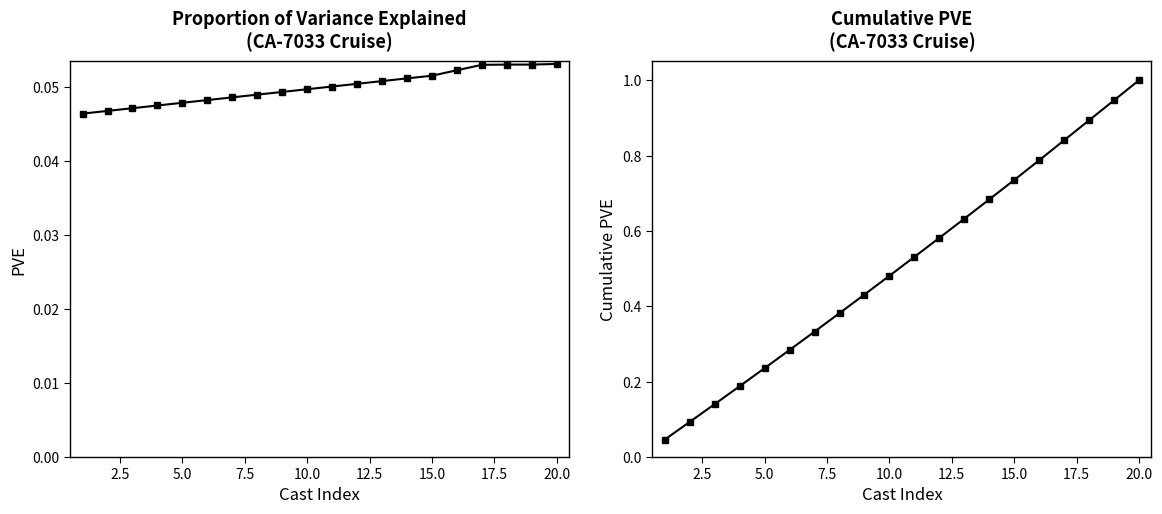

Reading left to right, list all the values displayed in this chart.

PVE: 0.0	0.0	0.0	0.0	0.0	0.0	0.0	0.0	0.0	0.0	0.1	0.1	0.1	0.1	0.1	0.1	0.1	0.1	0.1	0.1
Cumulative PVE: 0.0	0.1	0.1	0.2	0.2	0.3	0.3	0.4	0.4	0.5	0.5	0.6	0.6	0.7	0.7	0.8	0.8	0.9	0.9	1.0